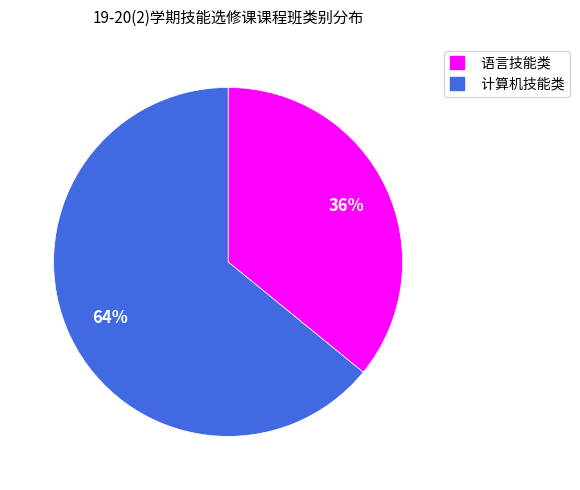

Is the sum of 语言技能类 and 计算机技能类 greater than half?

Yes